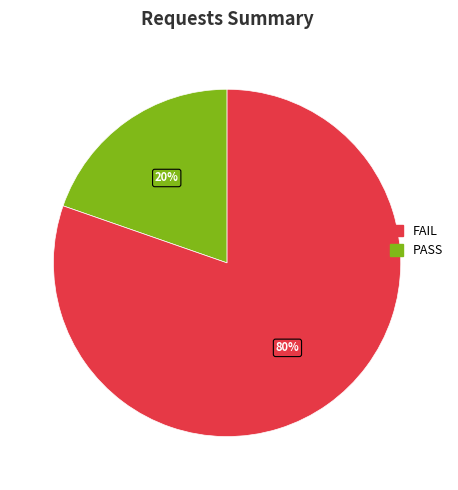

Does any single category account for the majority?

Yes